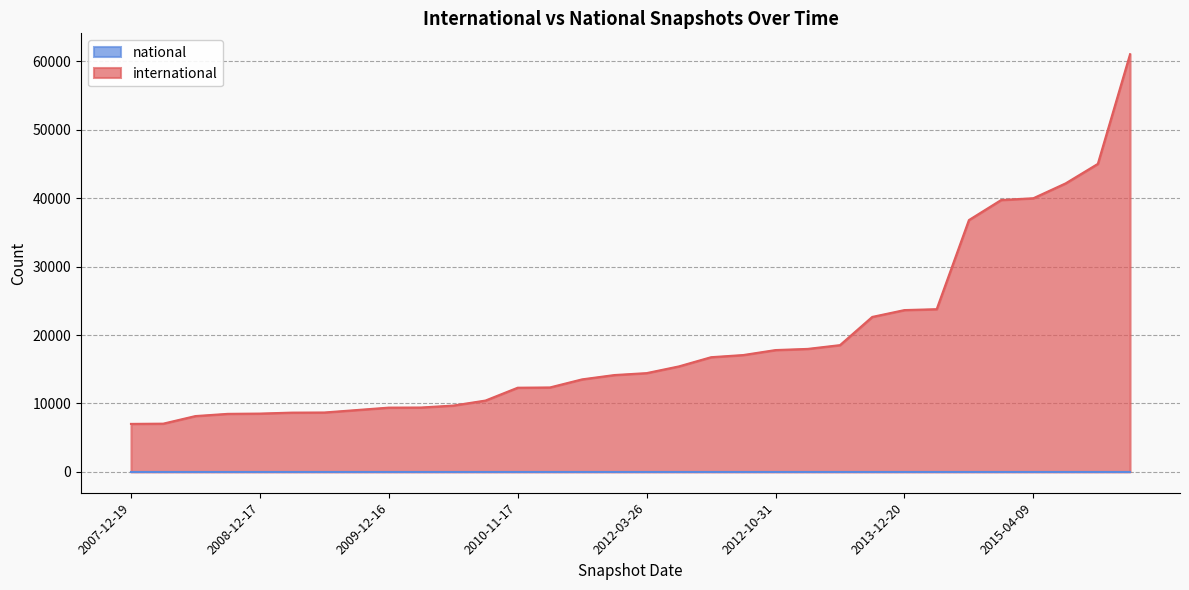

What is the label of the 25th point from the left?

2013-12-20